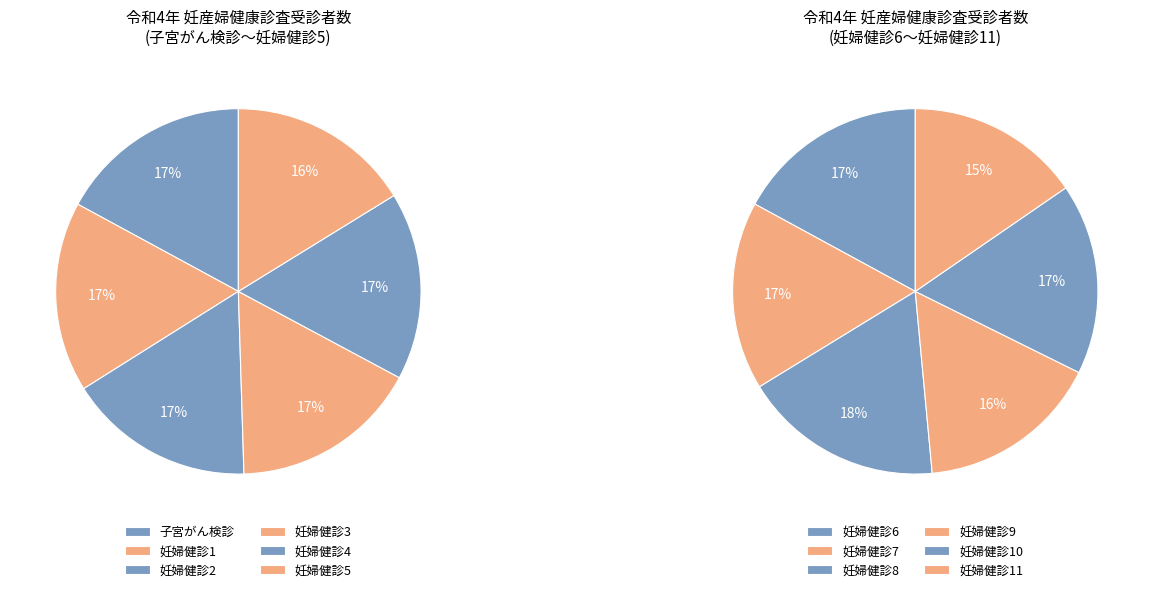

To the nearest percent, what is the difference between the largest and smallest slice percentages?

1%